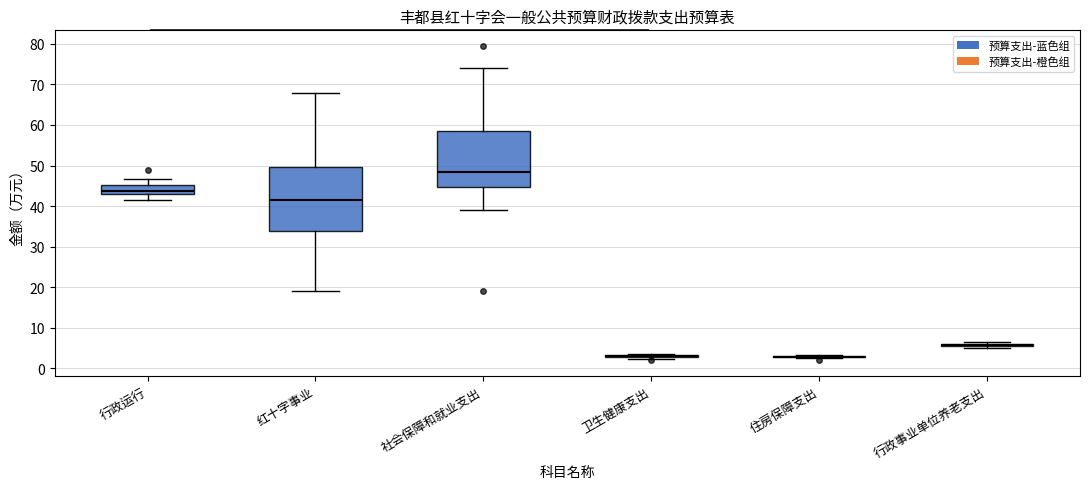

Reading left to right, read every box against the y-axis: the position of its median line, the range the box covers, and the ends of its whiskers. The values are not printed on the chart, so give them approximately, as read against the axis.

行政运行: median 44, box 43 to 45, whiskers 41 to 47
红十字事业: median 42, box 34 to 50, whiskers 19 to 68
社会保障和就业支出: median 48, box 45 to 58, whiskers 39 to 74
卫生健康支出: box collapsed to a line at 3, whiskers 2 to 4
住房保障支出: box collapsed to a line at 3, whiskers 2 to 3
行政事业单位养老支出: box collapsed to a line at 6, whiskers 5 to 6